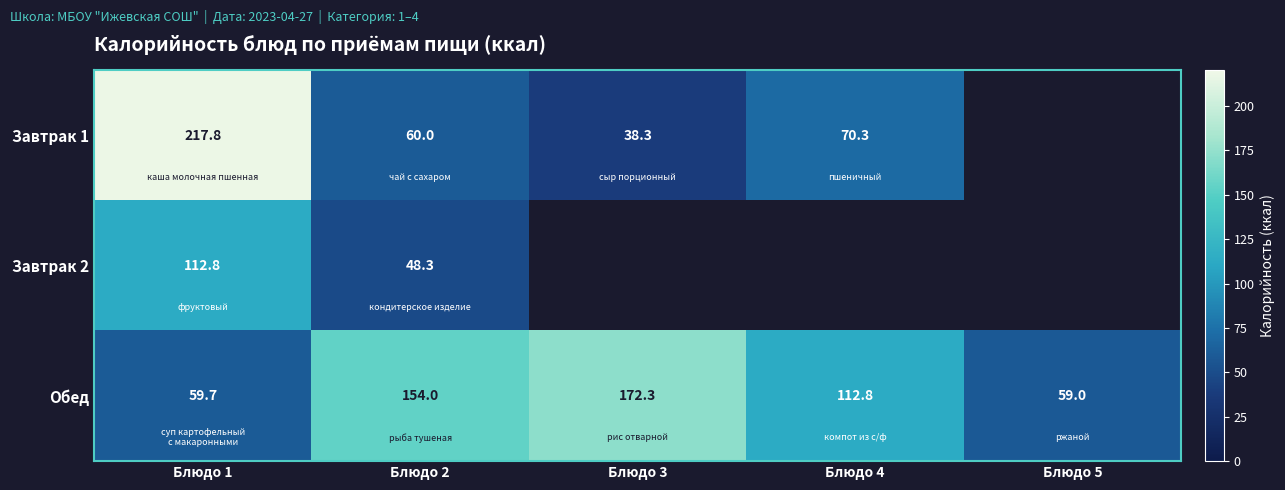

How many values in the Обед series are below 112?

2